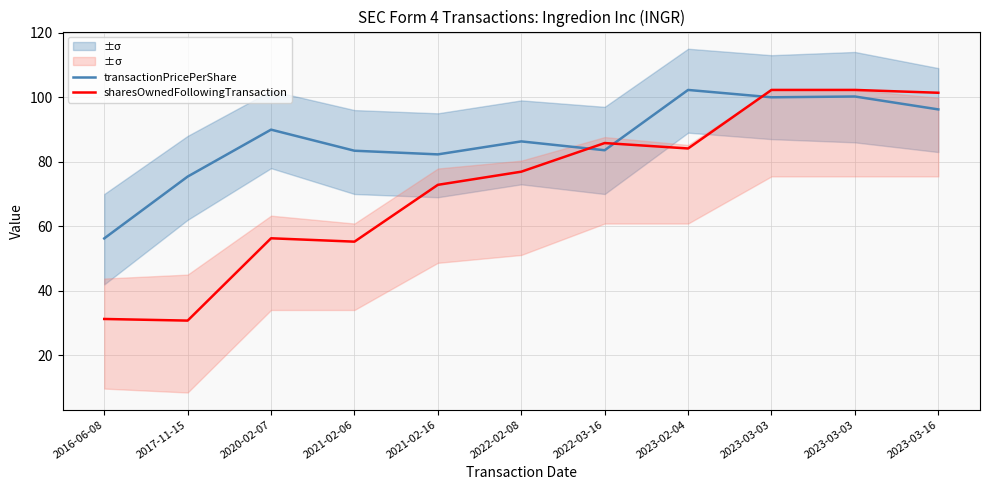

What is the maximum value shown in the chart?

102.2